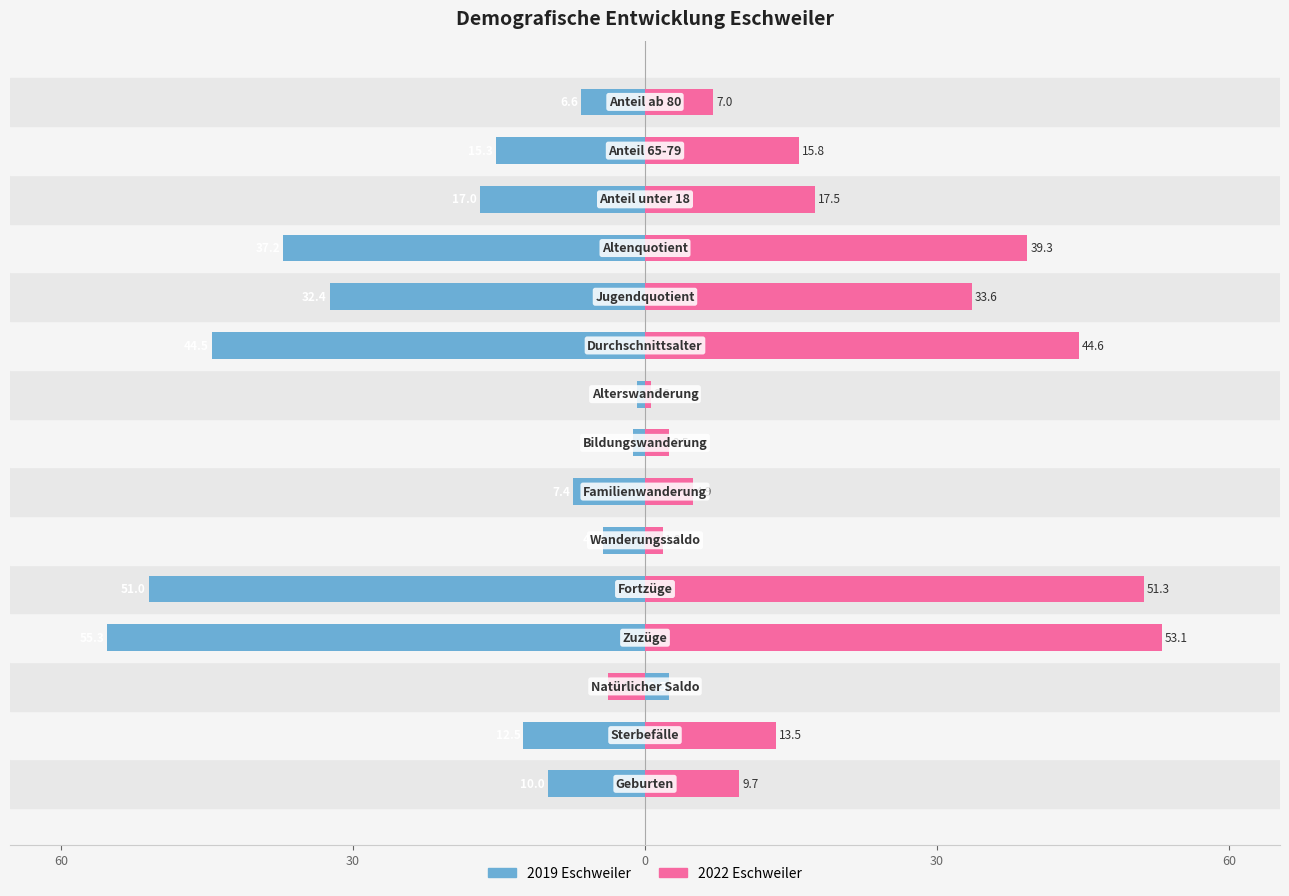

Reading left to right, extract all data points from this chart.

2019 Eschweiler: -10.0	-12.5	2.5	-55.3	-51.0	-4.3	-7.4	-1.2	-0.8	-44.5	-32.4	-37.2	-17.0	-15.3	-6.6
2022 Eschweiler: 9.7	13.5	-3.8	53.1	51.3	1.8	4.9	2.5	0.6	44.6	33.6	39.3	17.5	15.8	7.0